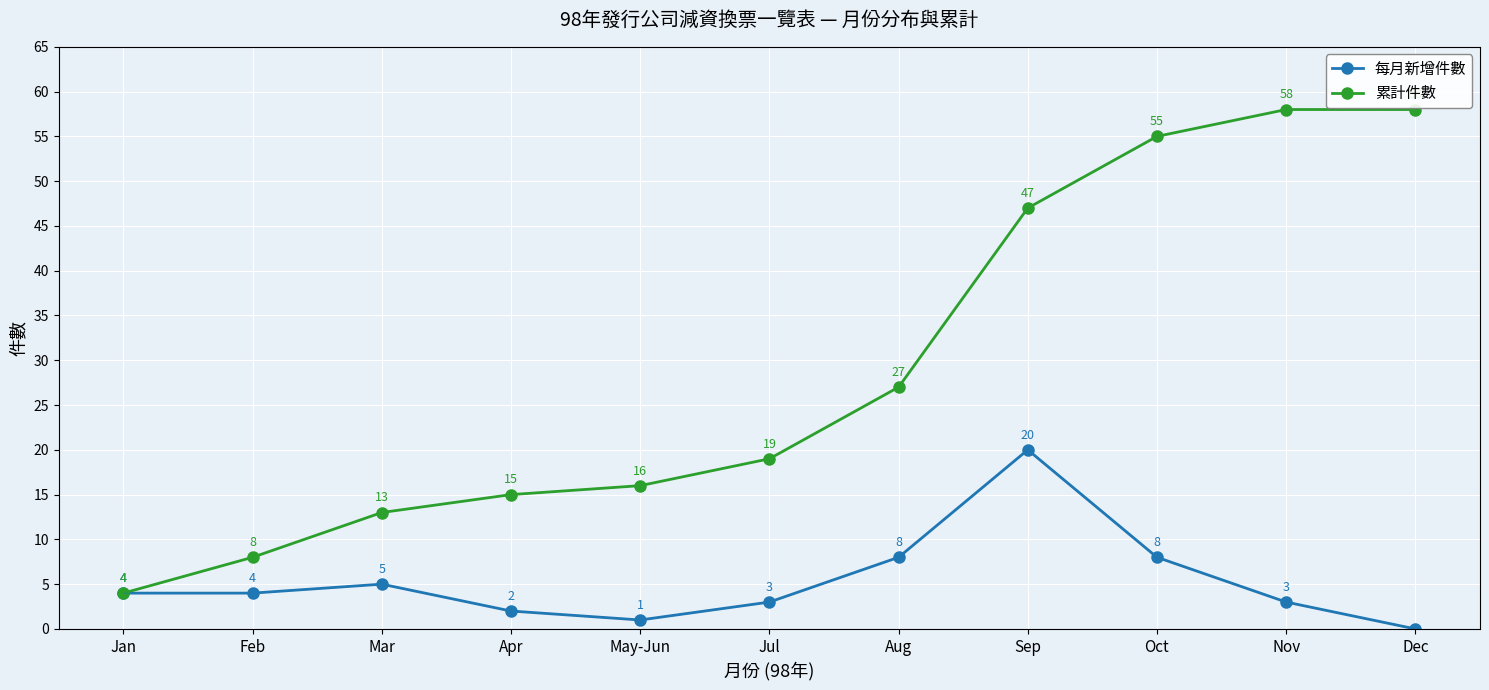

Reading right to left, what are all the values shown in this chart?

每月新增件數: Dec=0	Nov=3	Oct=8	Sep=20	Aug=8	Jul=3	May-Jun=1	Apr=2	Mar=5	Feb=4	Jan=4
累計件數: Dec=58	Nov=58	Oct=55	Sep=47	Aug=27	Jul=19	May-Jun=16	Apr=15	Mar=13	Feb=8	Jan=4